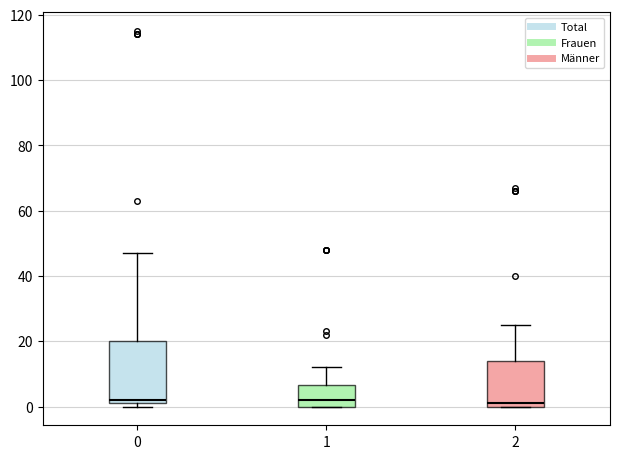

Reading left to right, transcribe this box plot: for each box, give where its median line is, the range the box spans, and where its two whiskers end, as read against the y-axis. The values are not printed on the chart, so give them approximately, as read against the axis.

0: median 2 (just above the box's lower edge), box 2 to 20, whiskers 0 to 48
1: median 2, box 0 to 6, whiskers 0 to 12
2: median 2, box 0 to 14, whiskers 0 to 26